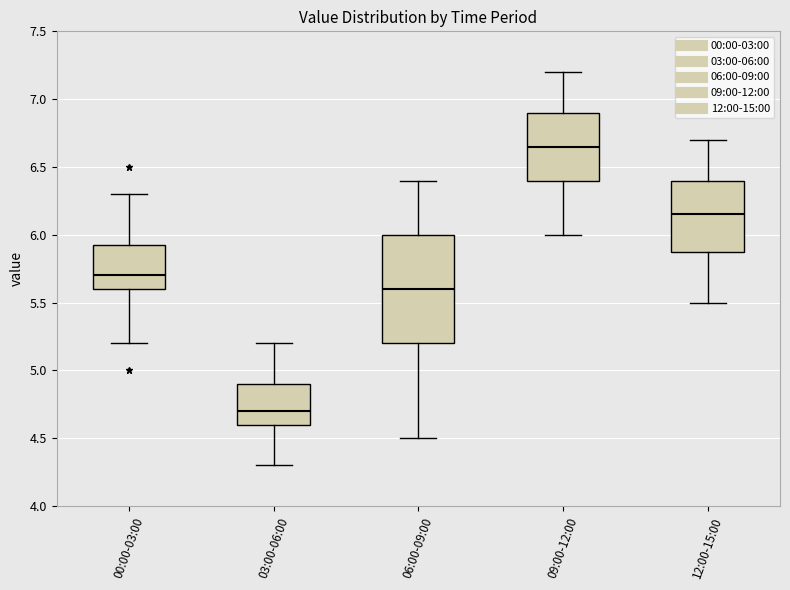

Where does the upper whisker of the box for 06:00-09:00 end on the y-axis? The values are not printed on the chart, so give them approximately, as read against the axis.

6.40